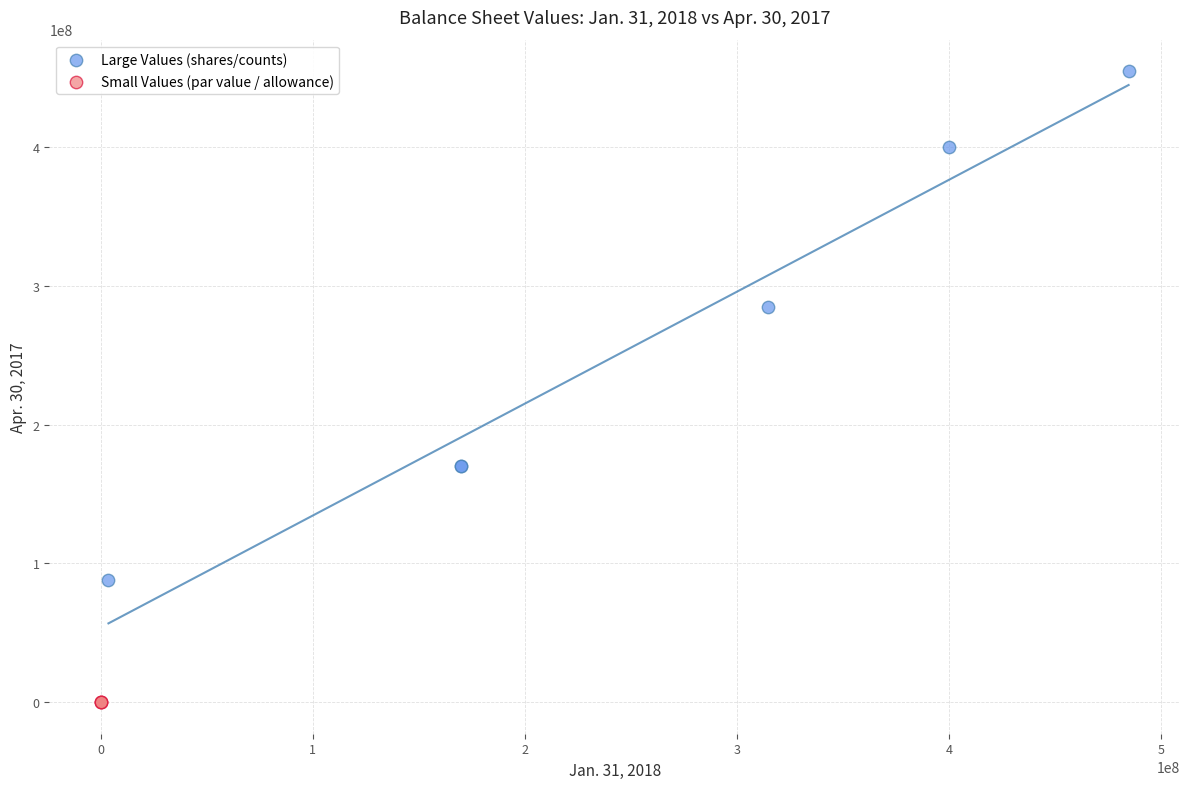

Which series has the largest Y range (max minus min)?

Large Values (shares/counts)